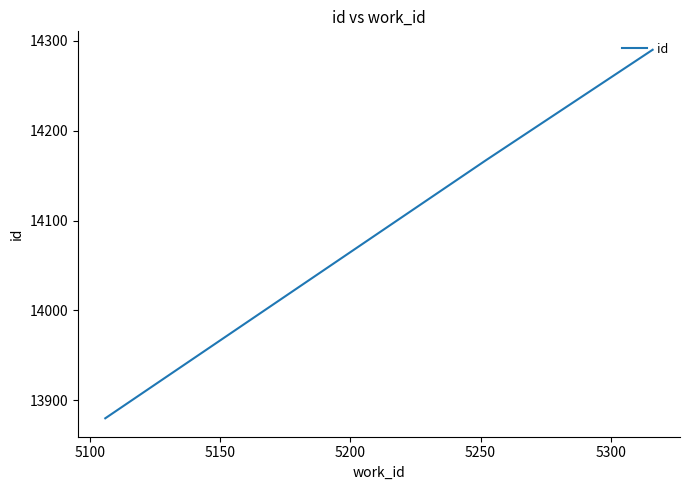

Reading left to right, extract all data points from this chart.

13880	14167	14290